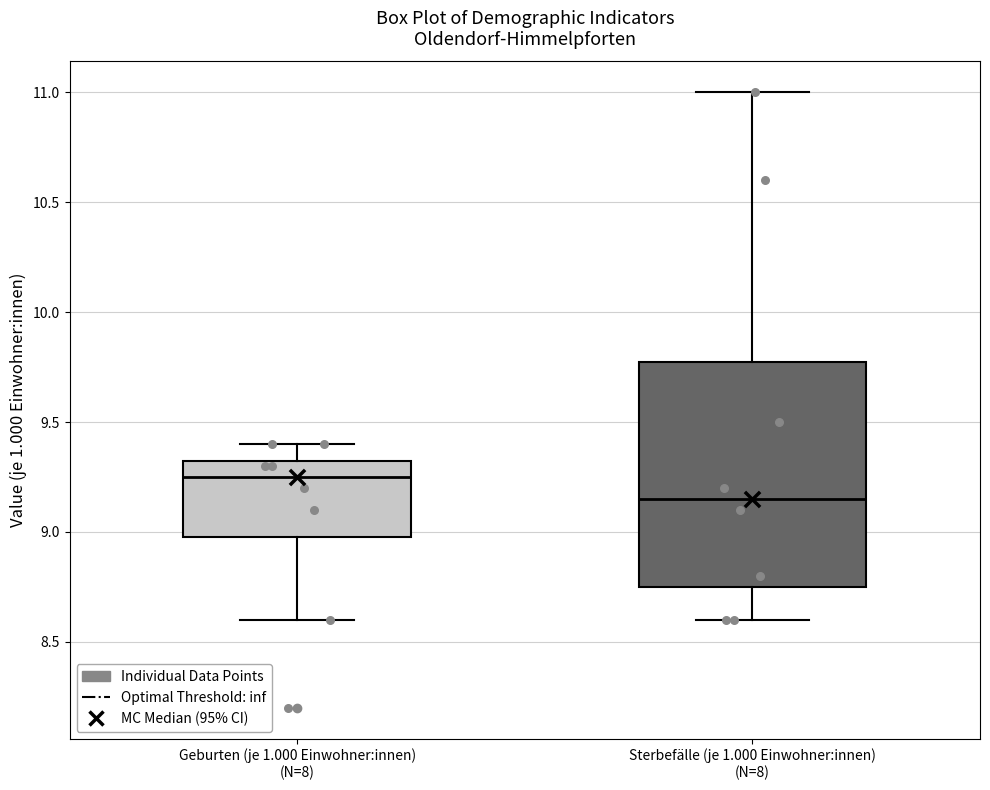

Where does the upper whisker of the box for Sterbefälle (je 1.000 Einwohner:innen) (N=8) end on the y-axis? The values are not printed on the chart, so give them approximately, as read against the axis.

11.00